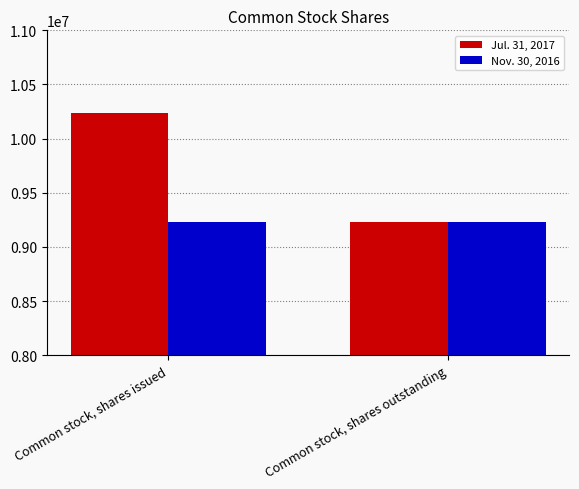

The value of Jul. 31, 2017 at Common stock, shares issued is 10236916. True or false?

True